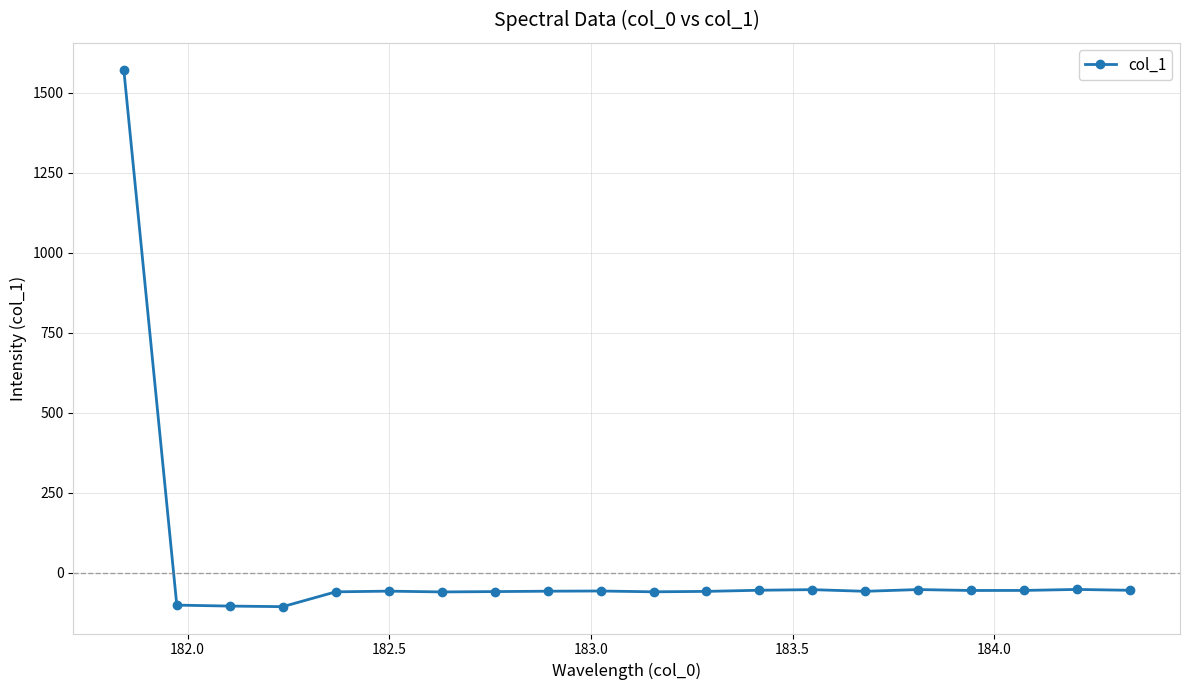

True or false: there are more than 2 points higher than both neighbors.

True